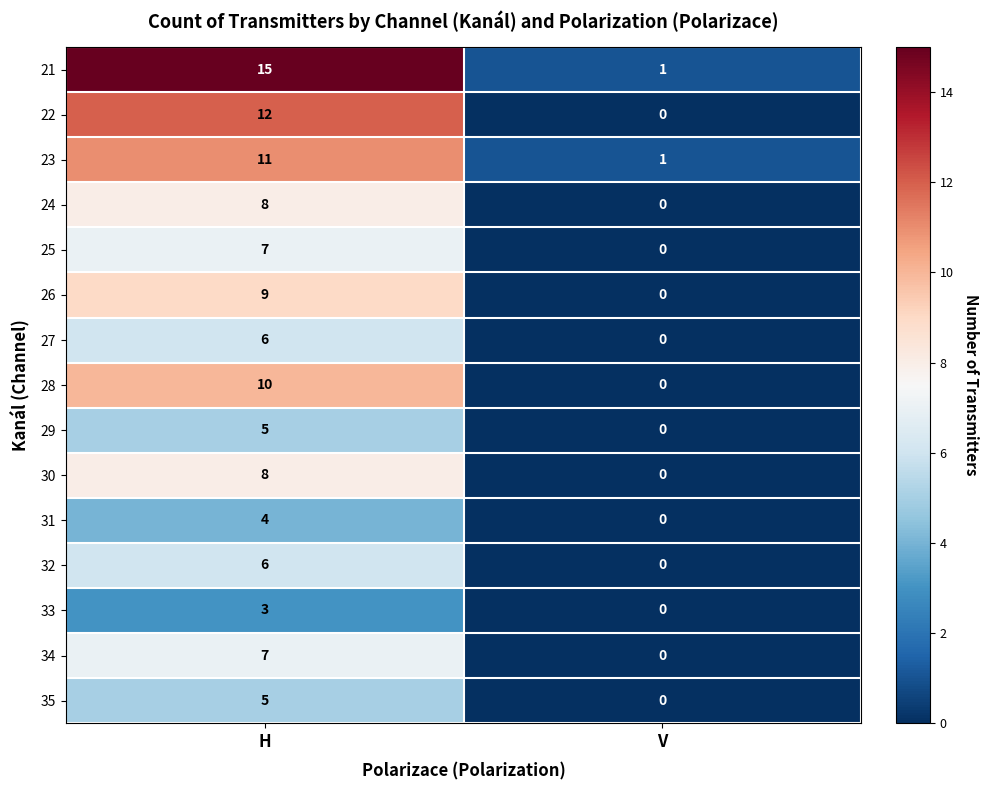

What is the difference between the 30 values at H and V?

8